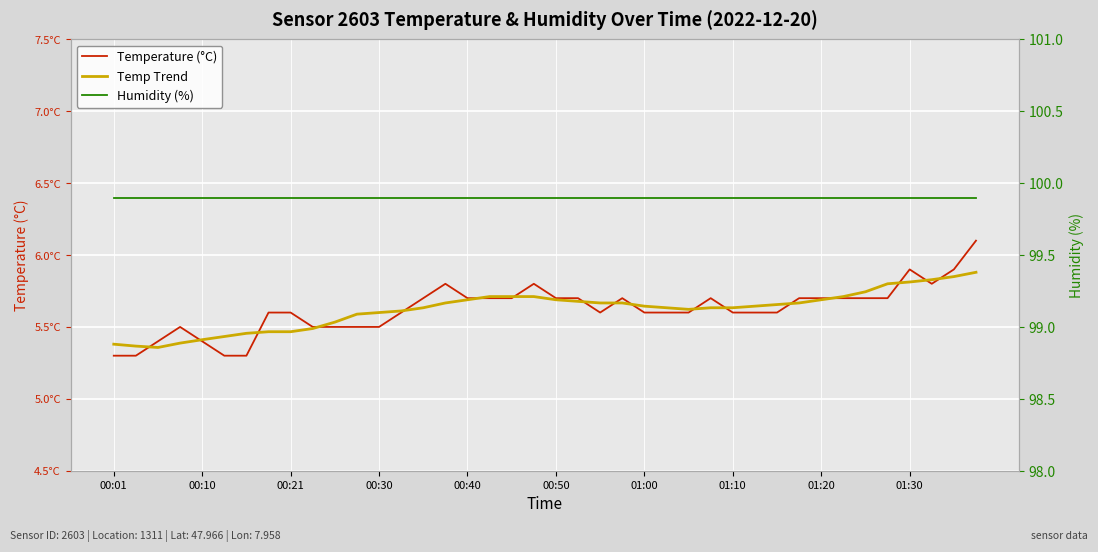

How many lines are shown in the chart?

3